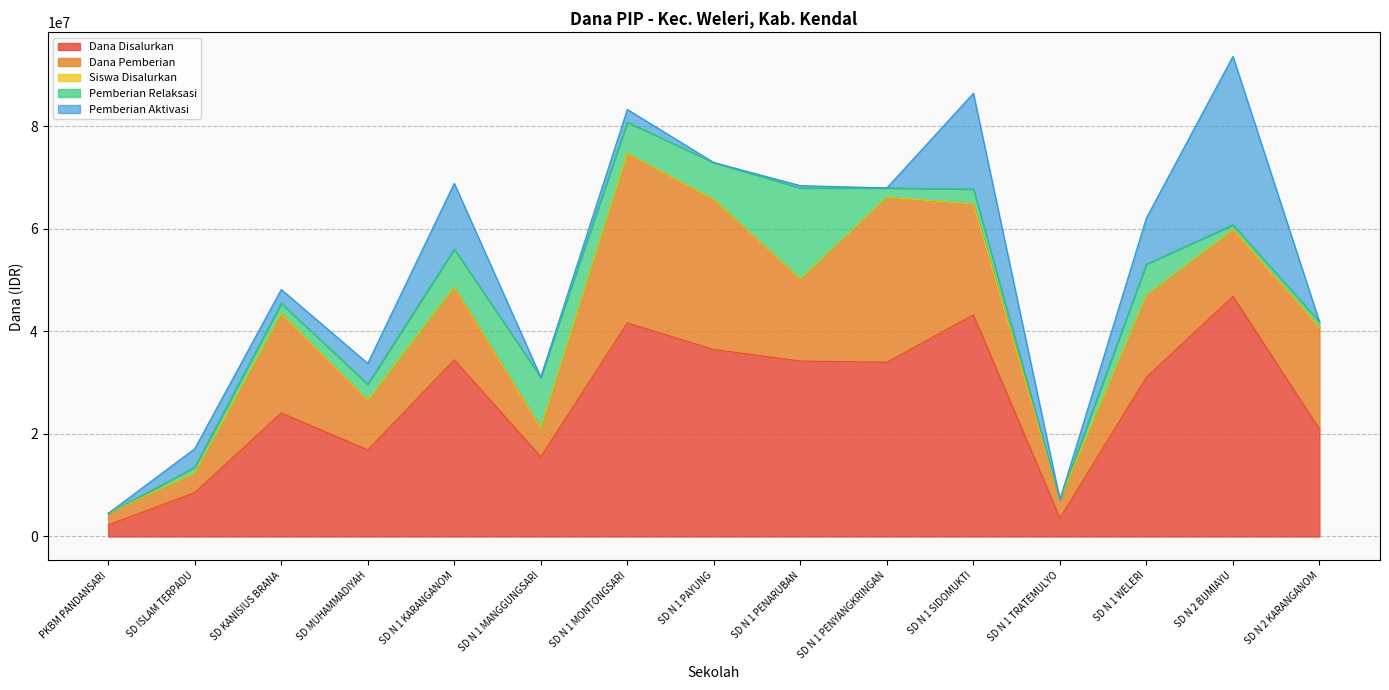

Where does the Dana Pemberian series first go above 15975000?

SD KANISIUS BRANA